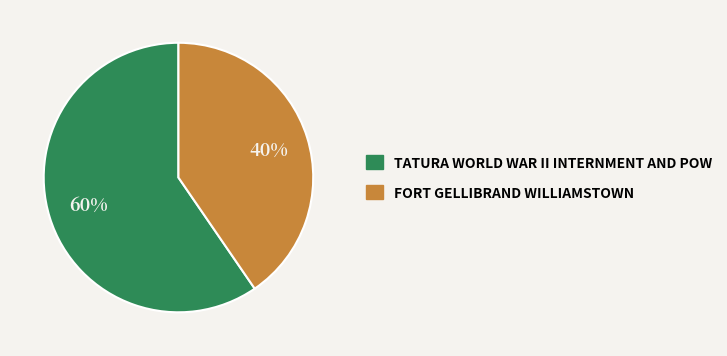

Which slice is the smallest?

FORT GELLIBRAND WILLIAMSTOWN